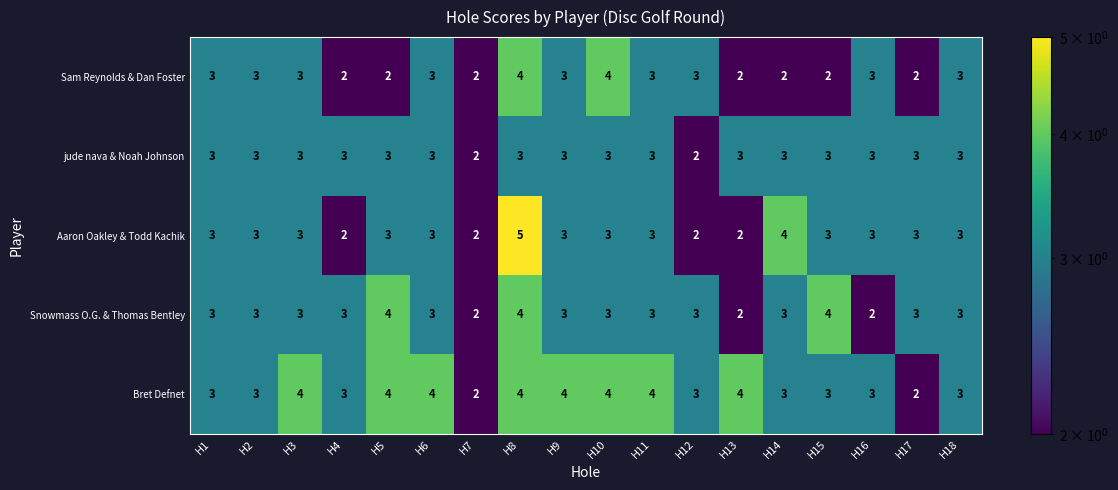

What is the total value across all series at H17?

13